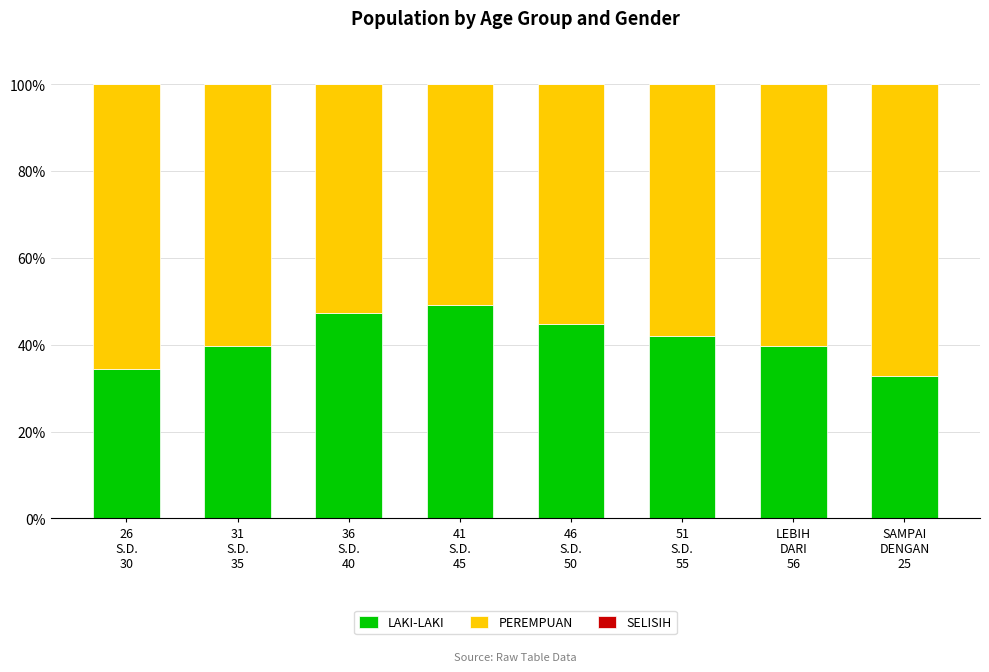

What is the difference between the second highest and second lowest values in the LAKI-LAKI series?

12.7